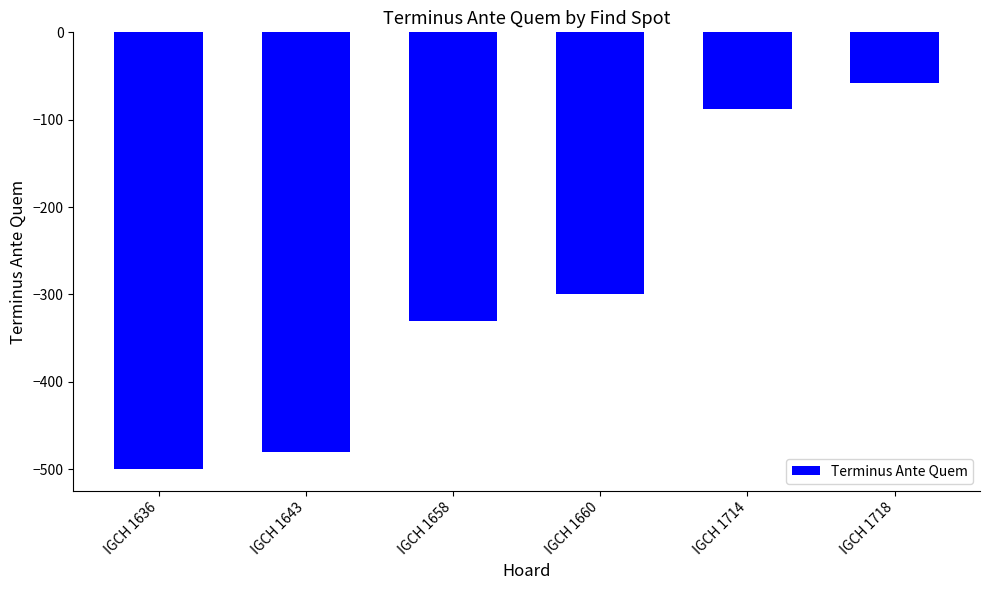

The value at IGCH 1660 is -392. True or false?

False